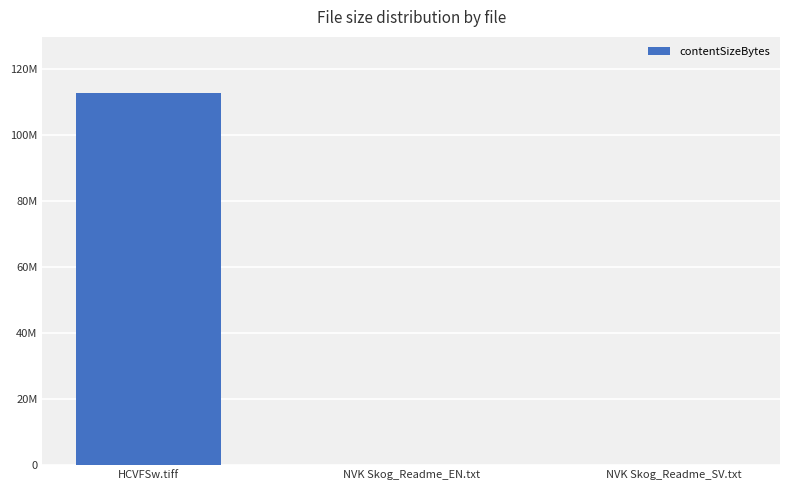

The value at NVK Skog_Readme_SV.txt is 5015. True or false?

True